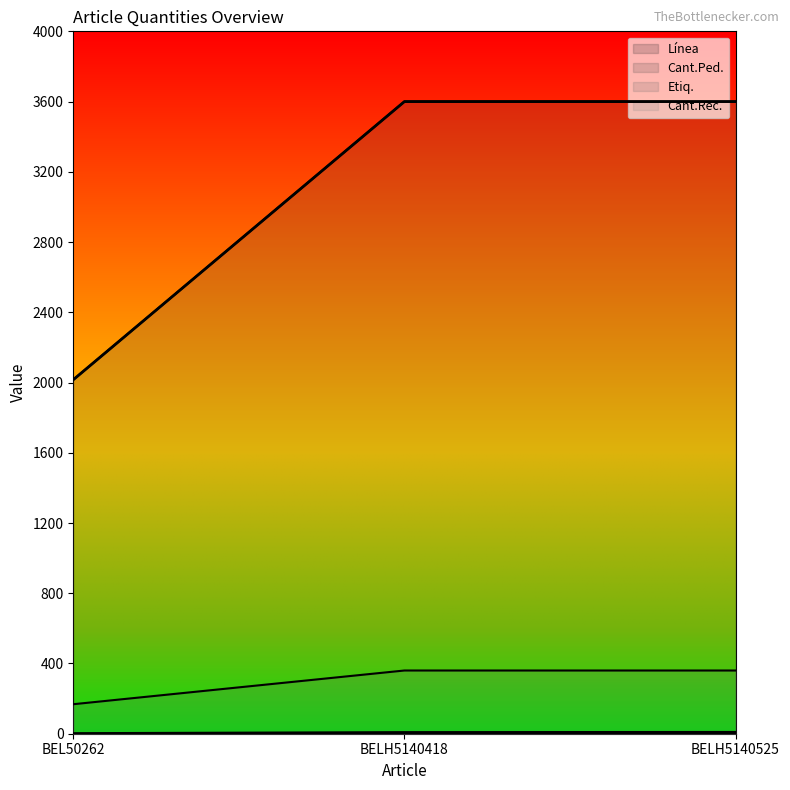

The Línea series shows 10 at BELH5140525. True or false?

True